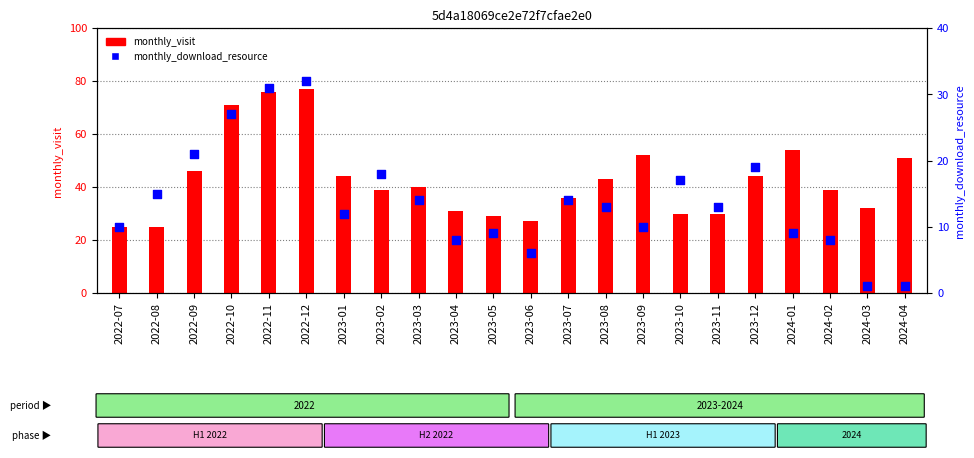

Which series contains the highest Y value?

monthly_visit